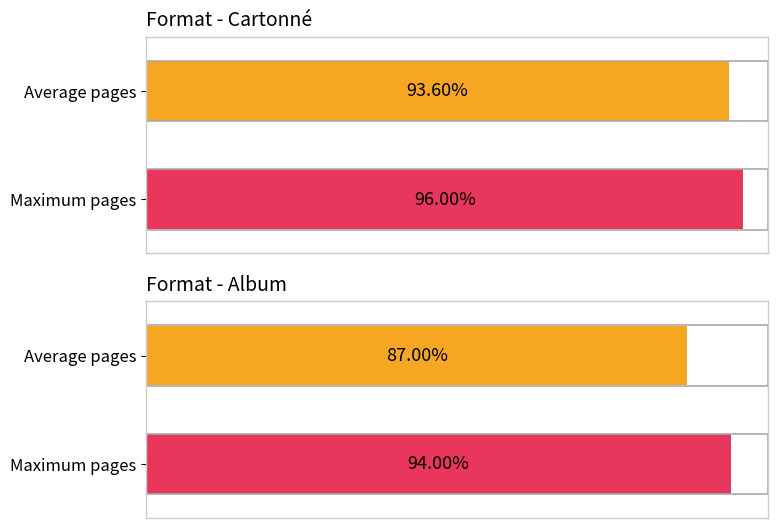

How many bars are there in total?

4